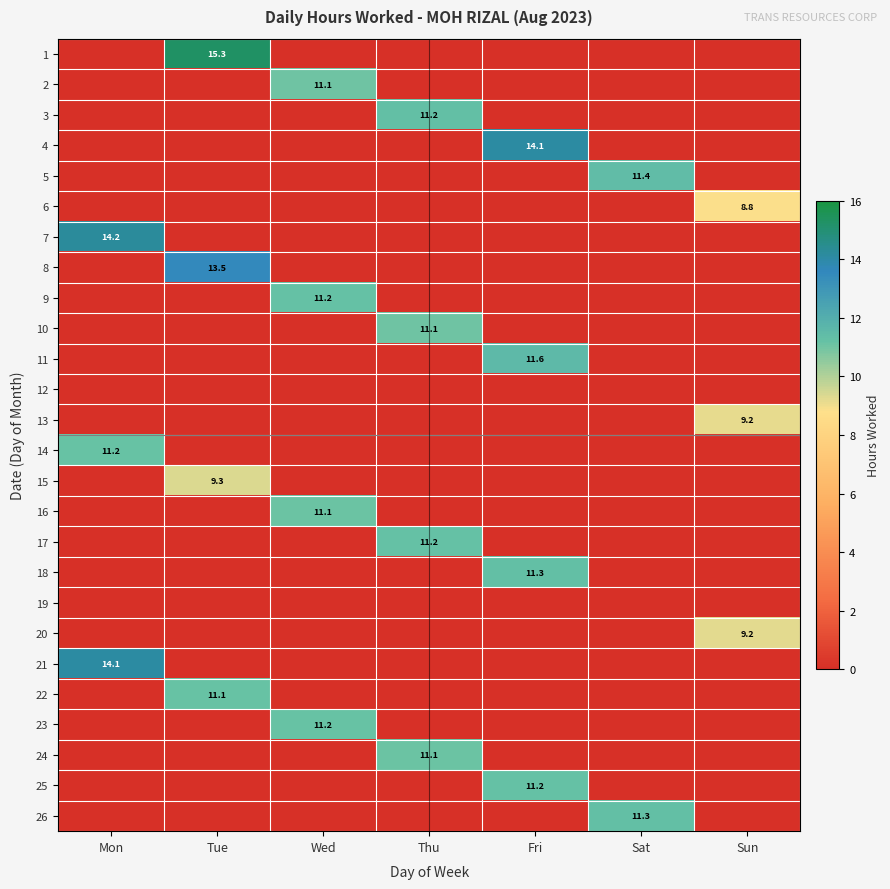

The value of 24 at Thu is 11.1. True or false?

True